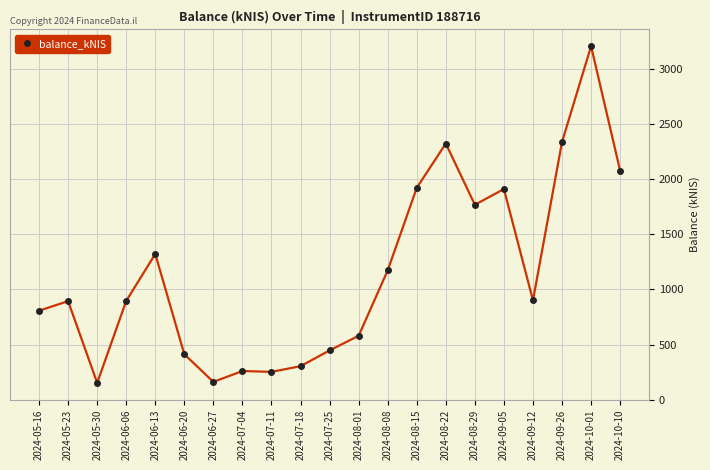

The chart shows a value of 1321.2 at 2024-06-13. True or false?

True